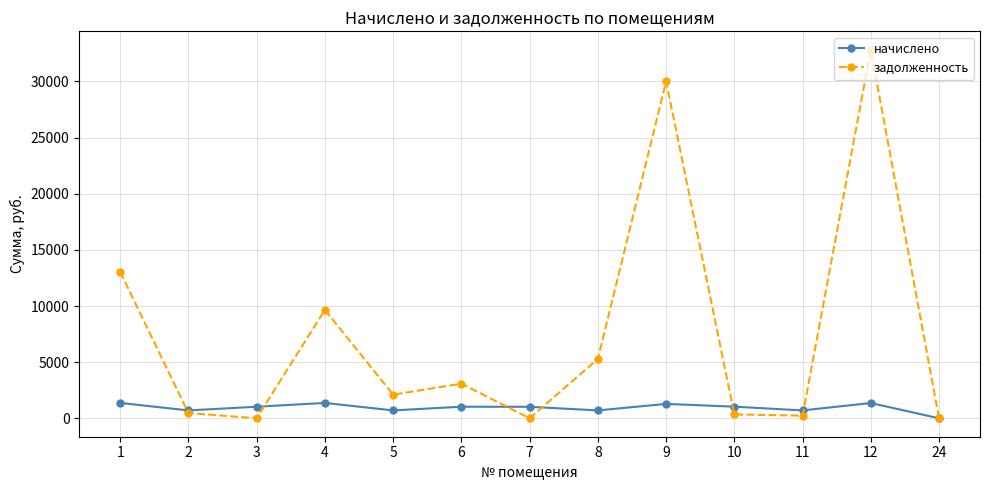

The value of начислено at 12 is 1359.2. True or false?

True